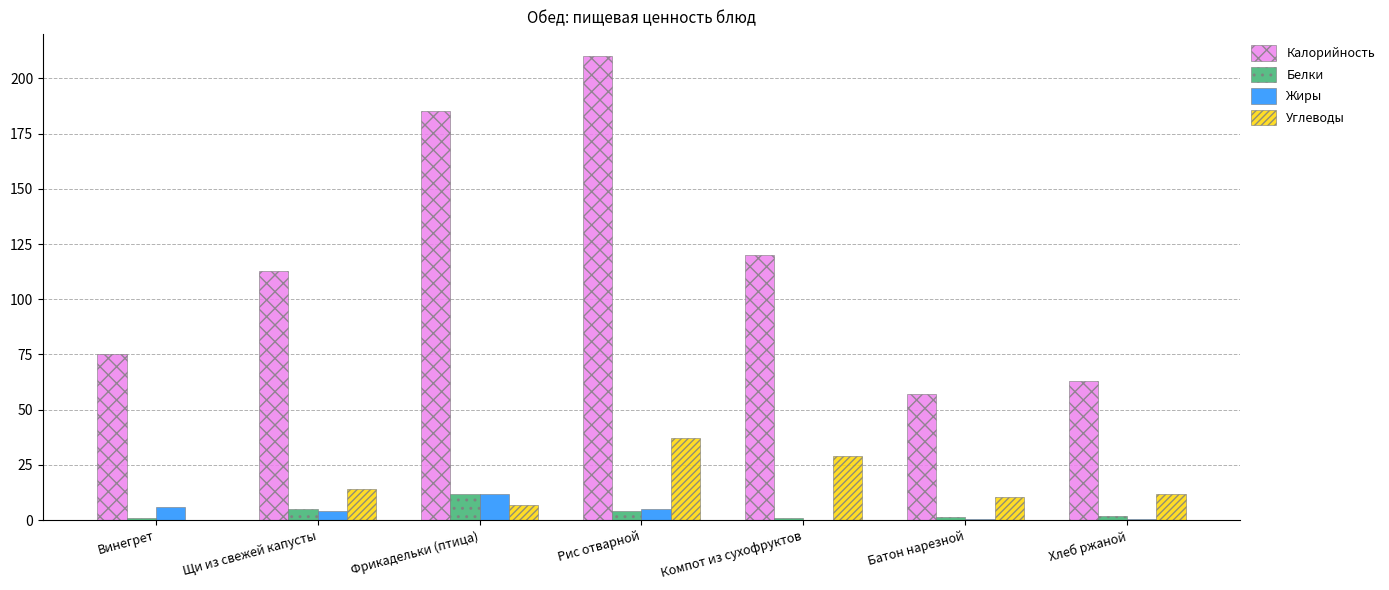

Read the Белки value at Винегрет.

1.0